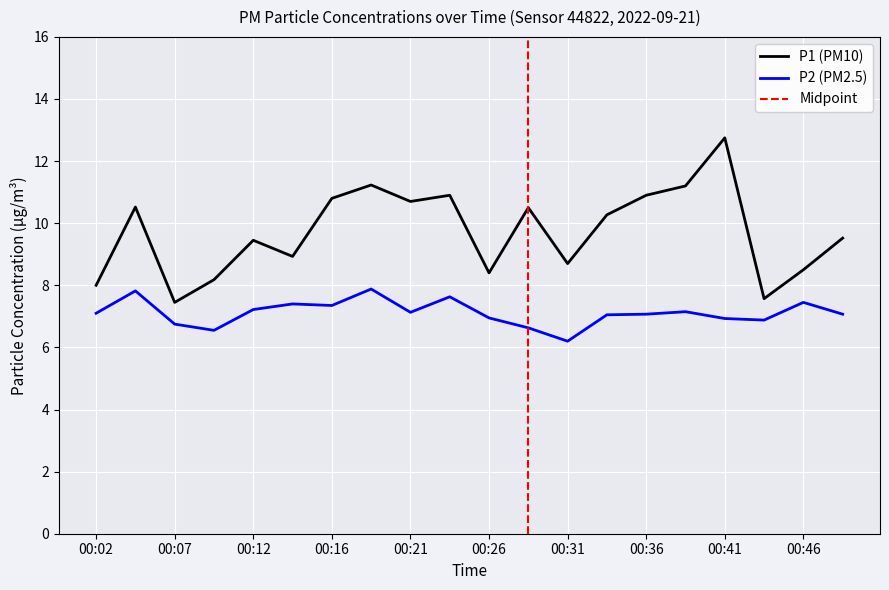

True or false: P2 and P1 cross at least once.

False